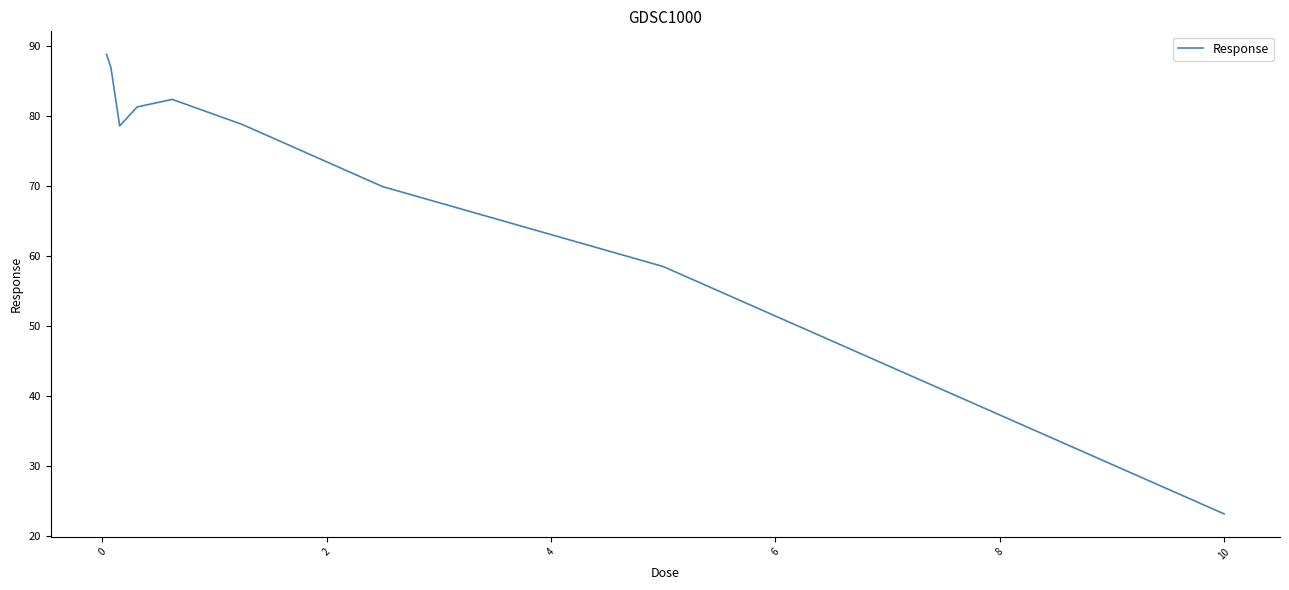

What is the smallest value displayed?

23.1